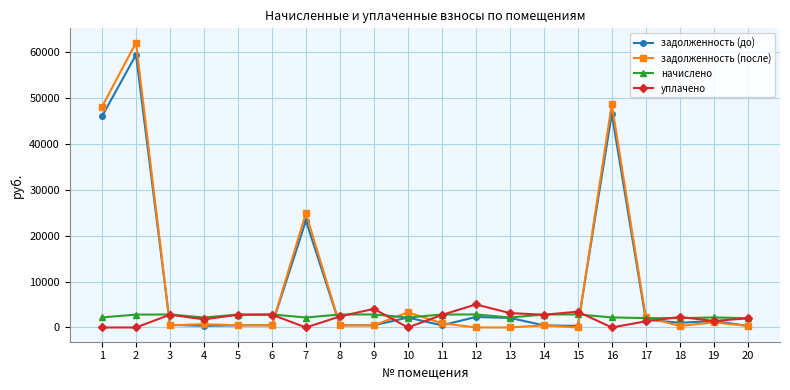

How many values in the задолженность (после) series exceed 473?

11